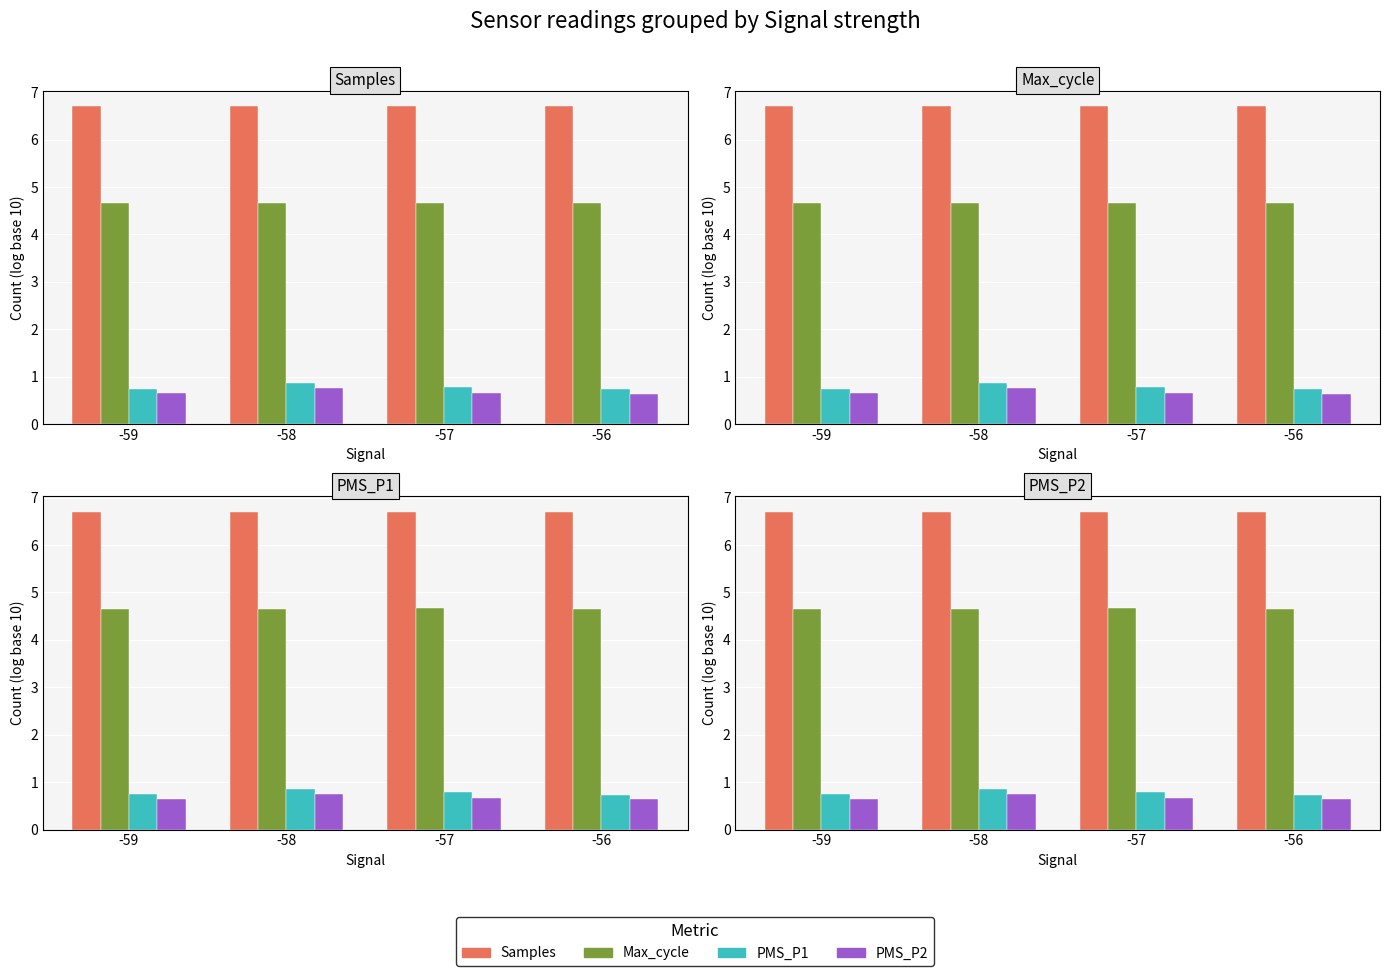

What is the total value across all series at -57?

12.8